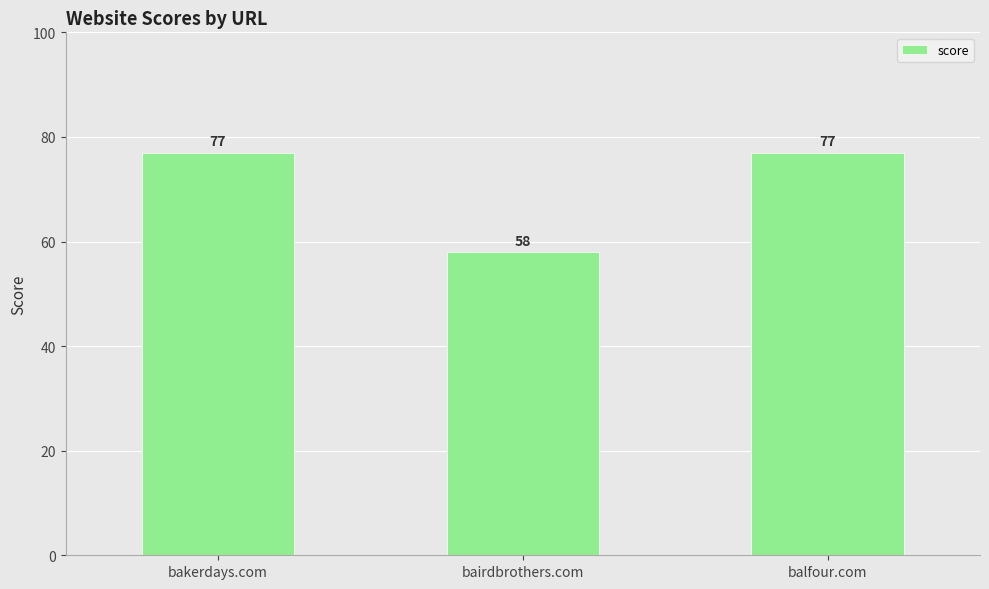

Where is the data nearest to the value 67?

bairdbrothers.com